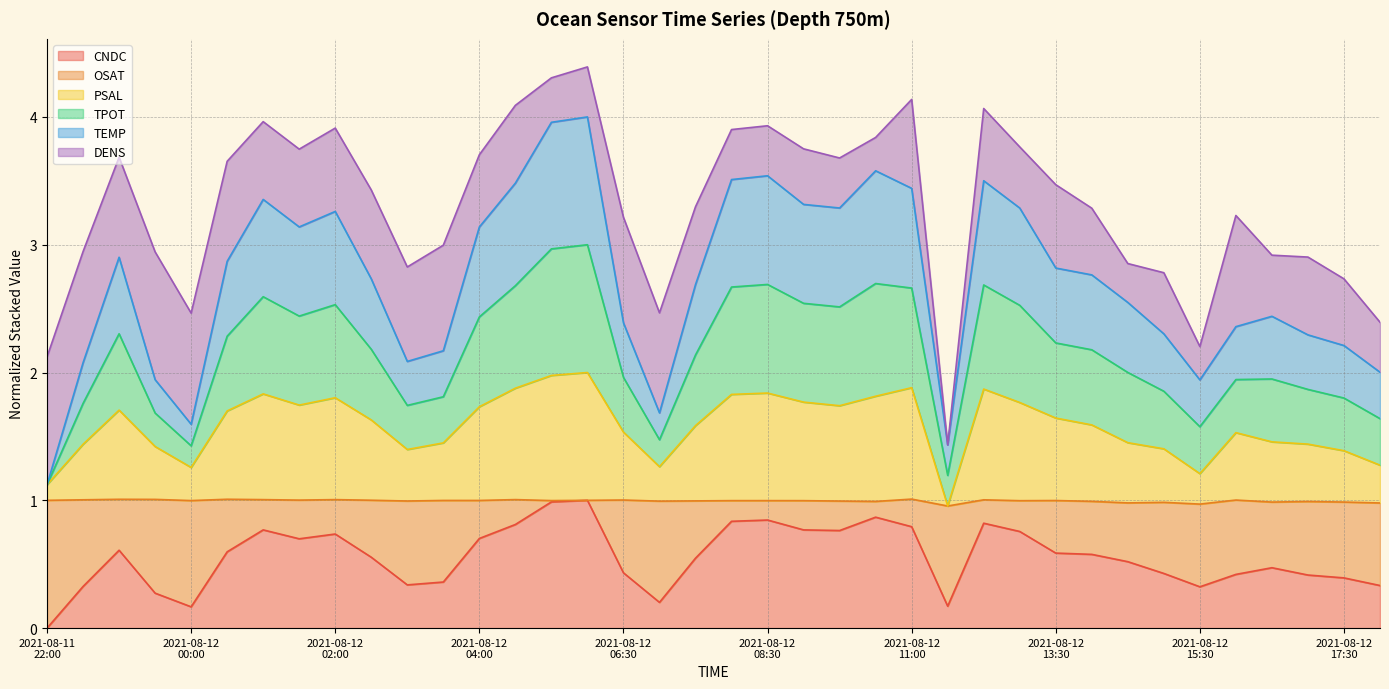

What is the maximum value for CNDC?

1.0